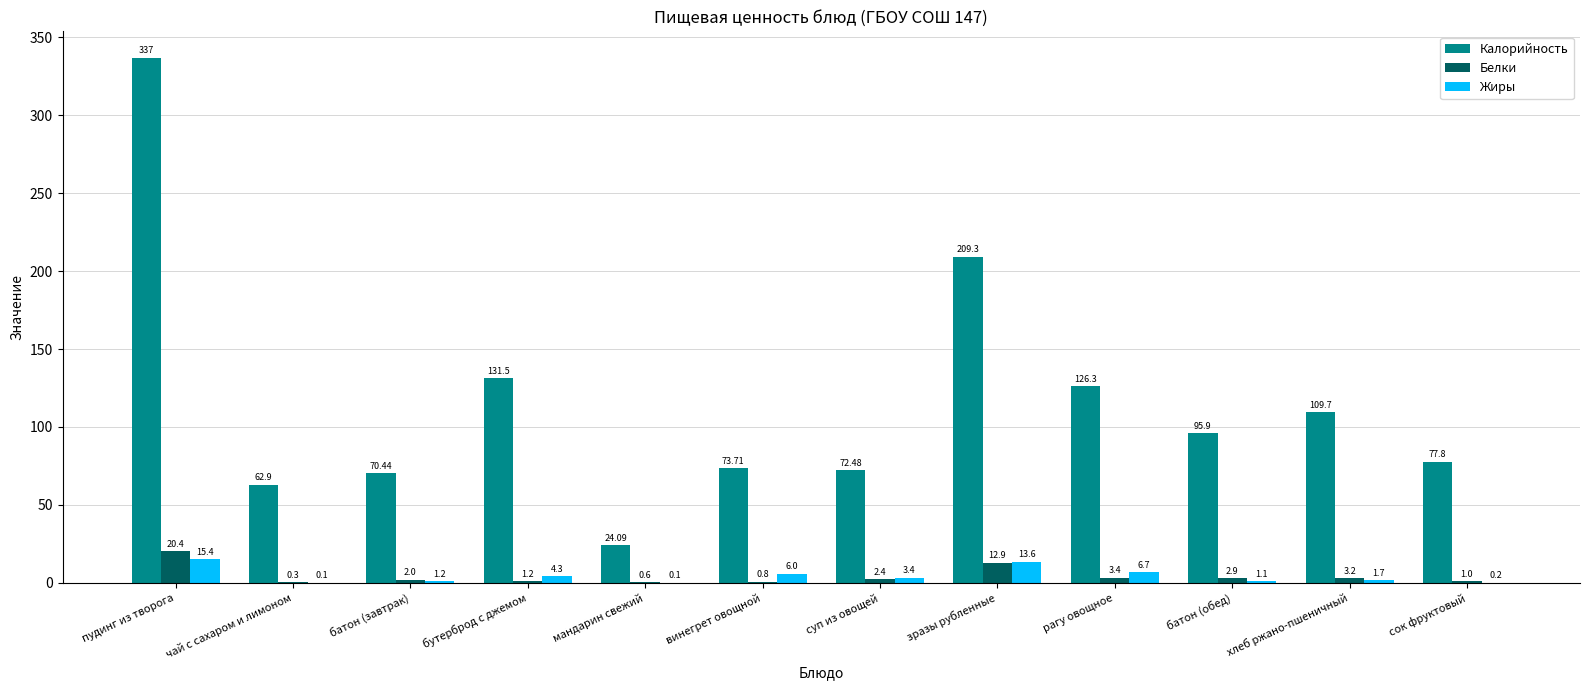

Which series has the largest total across all categories?

Калорийность